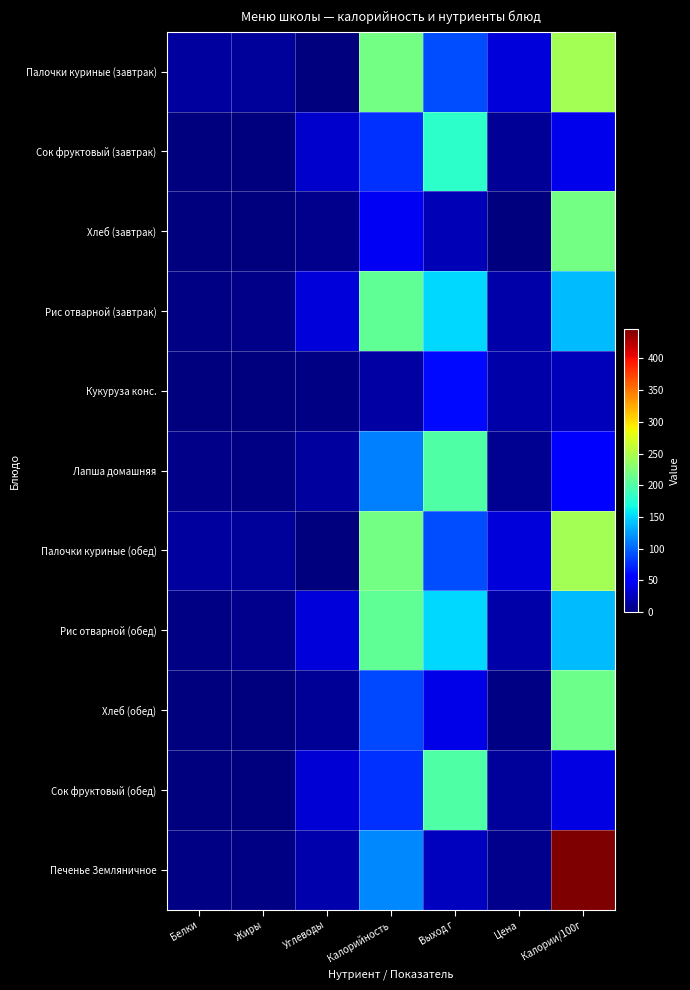

What is the total value across all series at Цена?

158.7